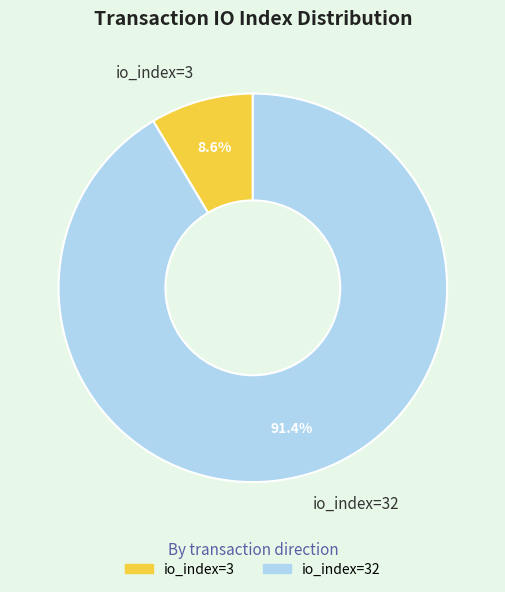

To the nearest percent, what portion does io_index=3 represent?

9%